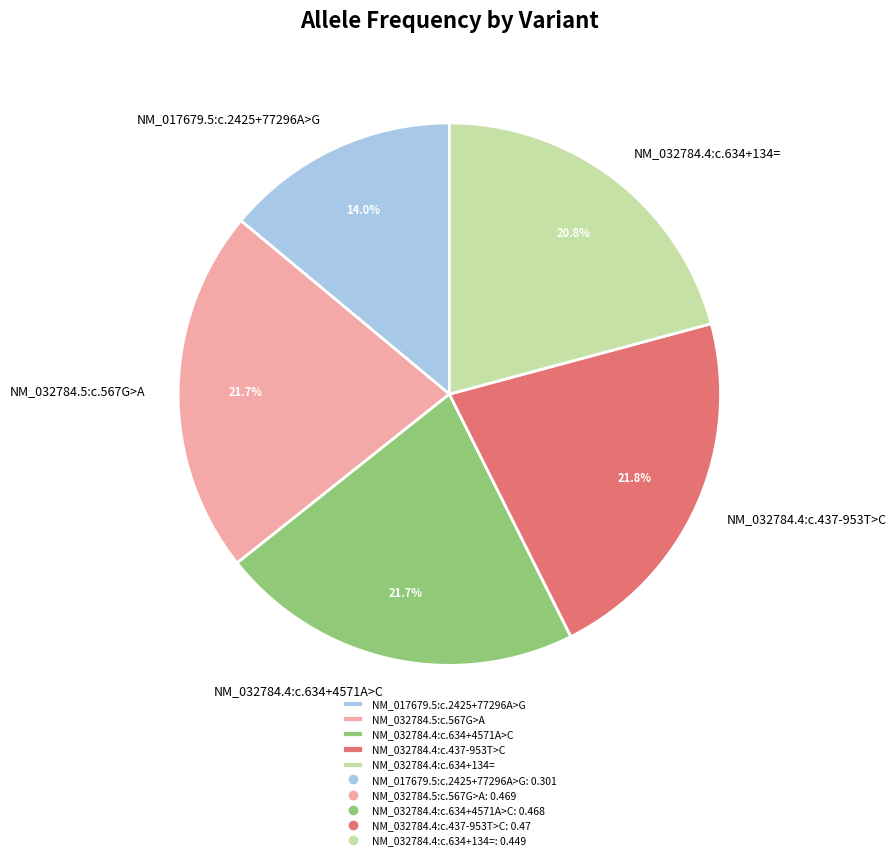

How many slices are in this pie chart?

5